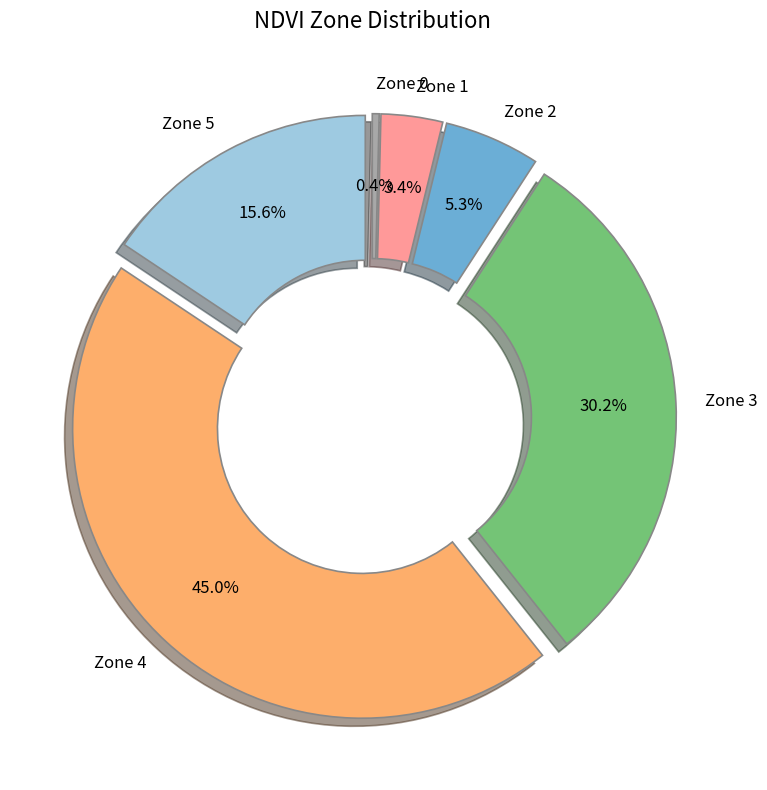

Is there a majority slice in this chart?

No